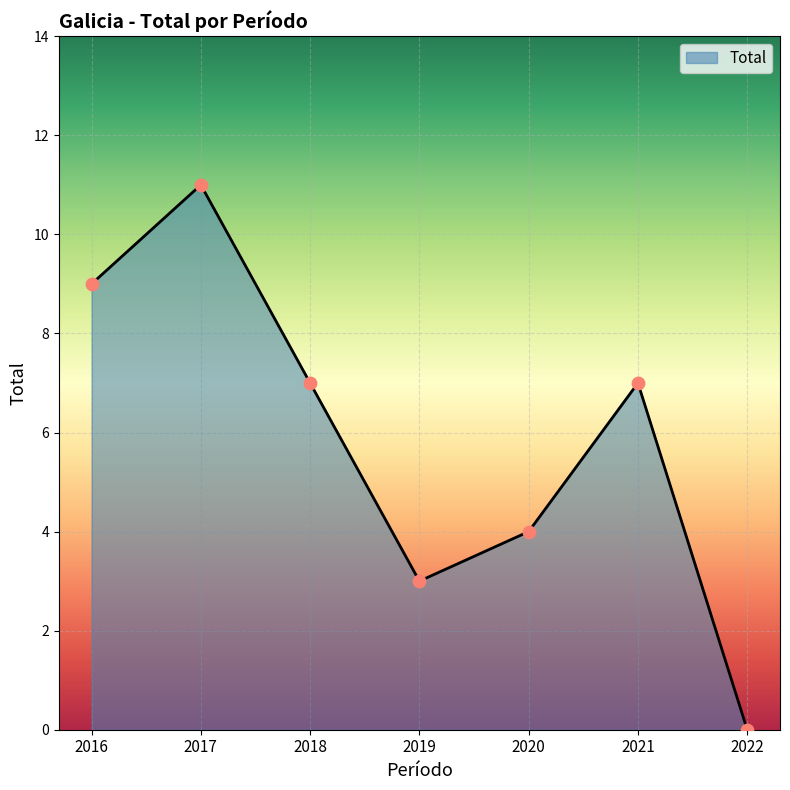

Which has a higher value, 2020 or 2017?

2017